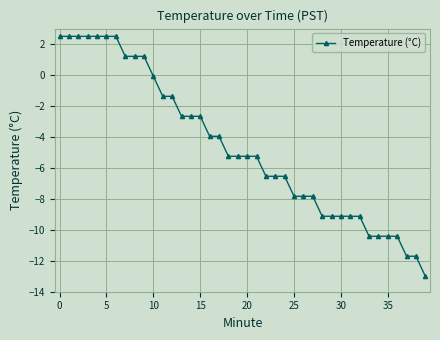

What is the value of the 28th point from the left?

-7.8